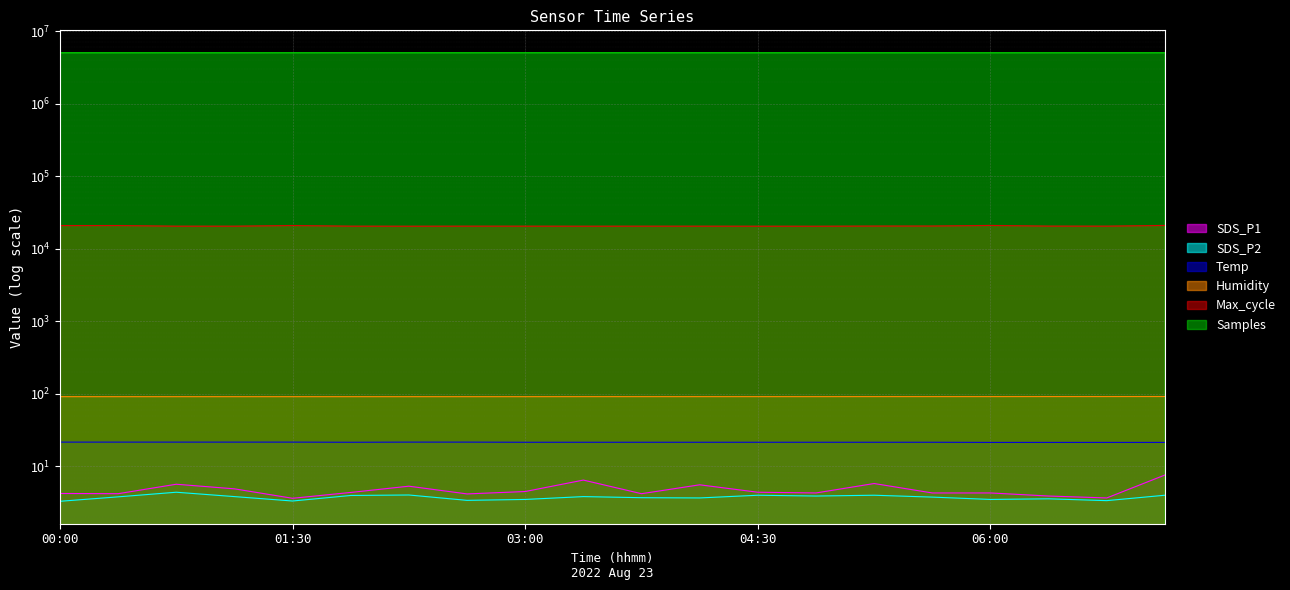

What is the difference between the highest and lowest values at 00:00?

5036663.7